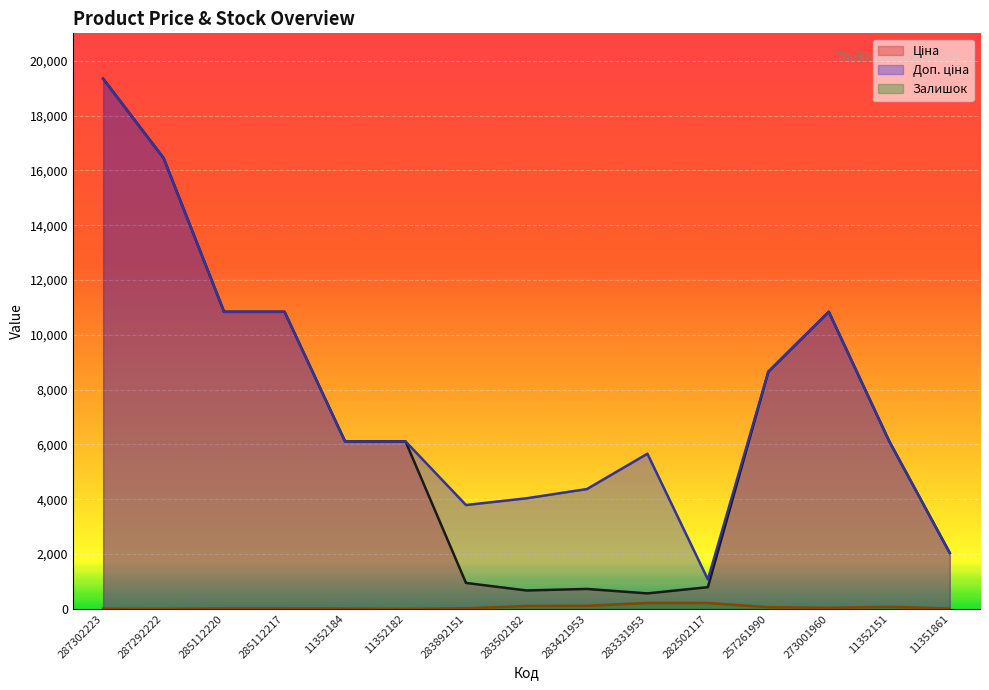

What is the label of the 10th point from the left?

283331953